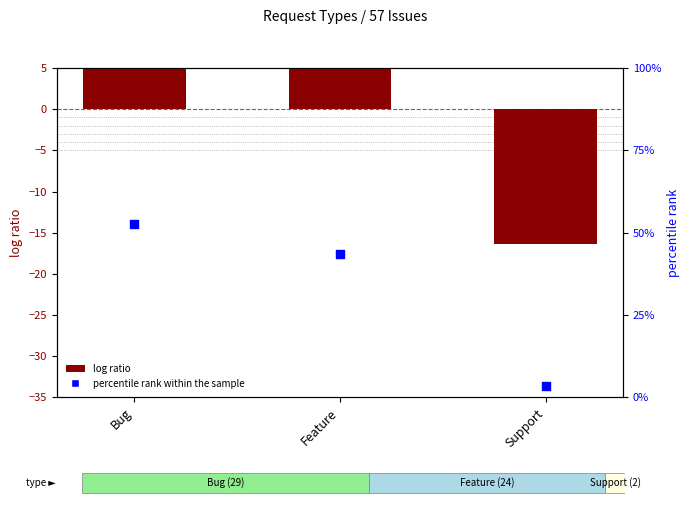

What is the total value across all series at Support?

-12.7